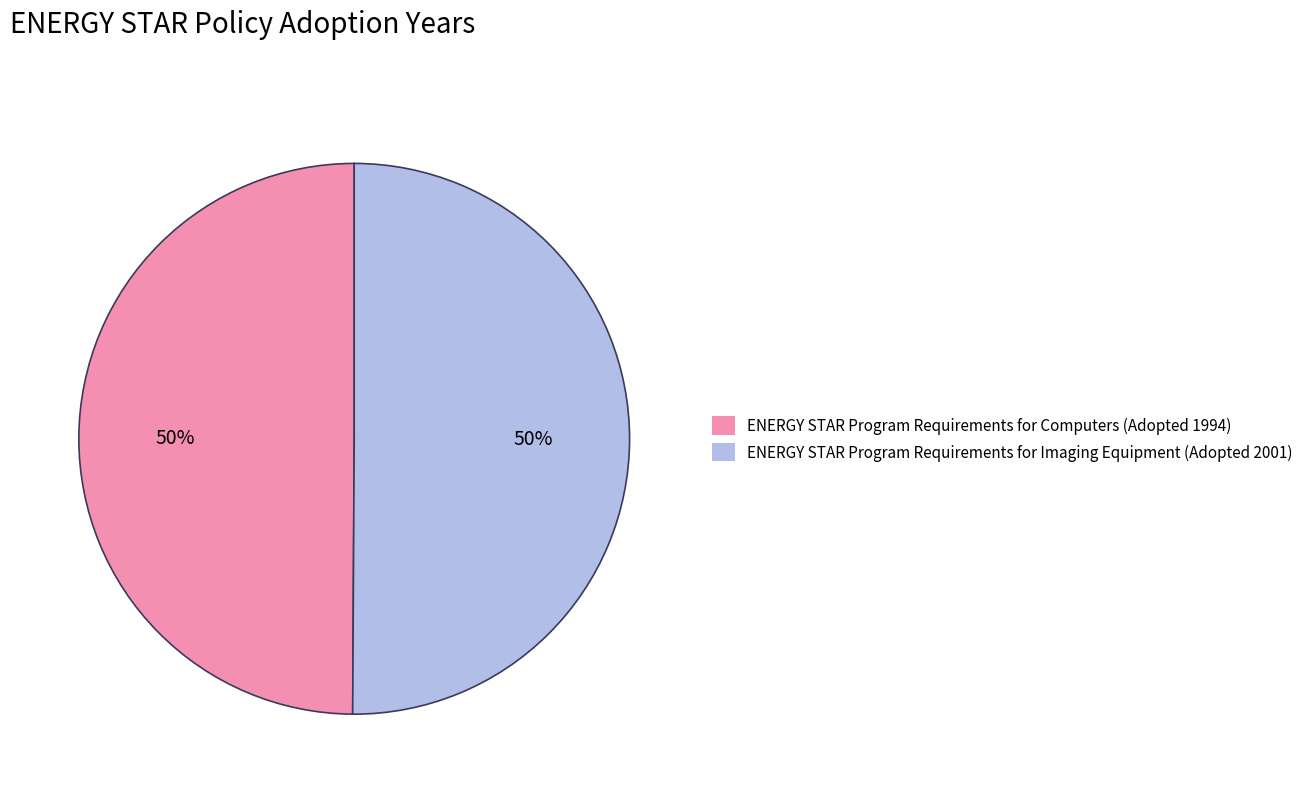

The ENERGY STAR Program Requirements for Imaging Equipment slice represents 65% of the pie. True or false?

False